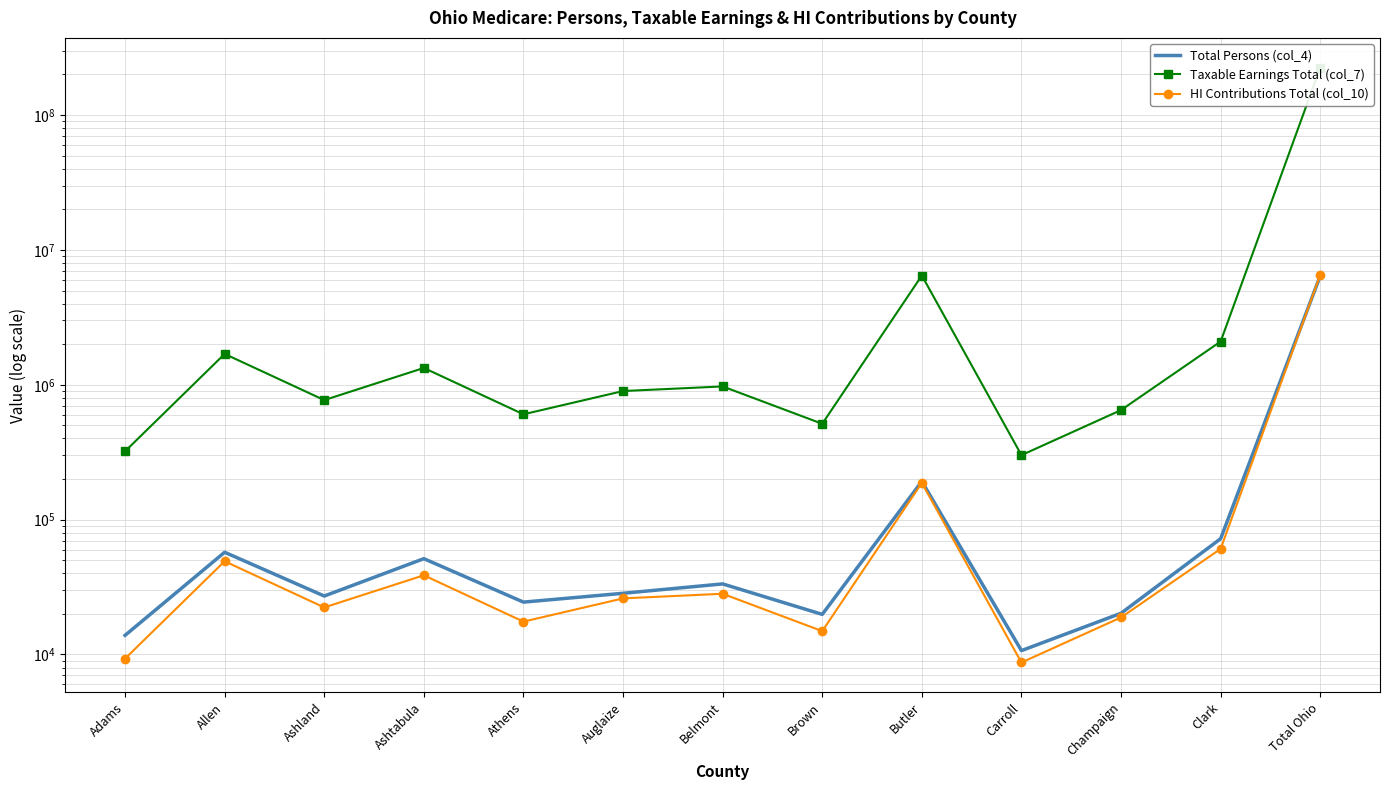

True or false: Taxable Earnings Total (col_7) and Total Persons (col_4) cross at least once.

False